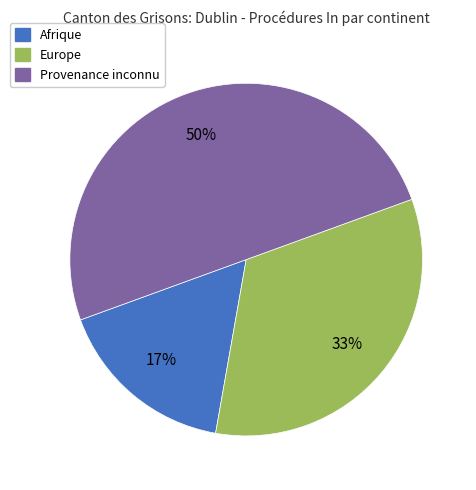

Do Provenance inconnu and Afrique together represent more than half of the pie?

Yes